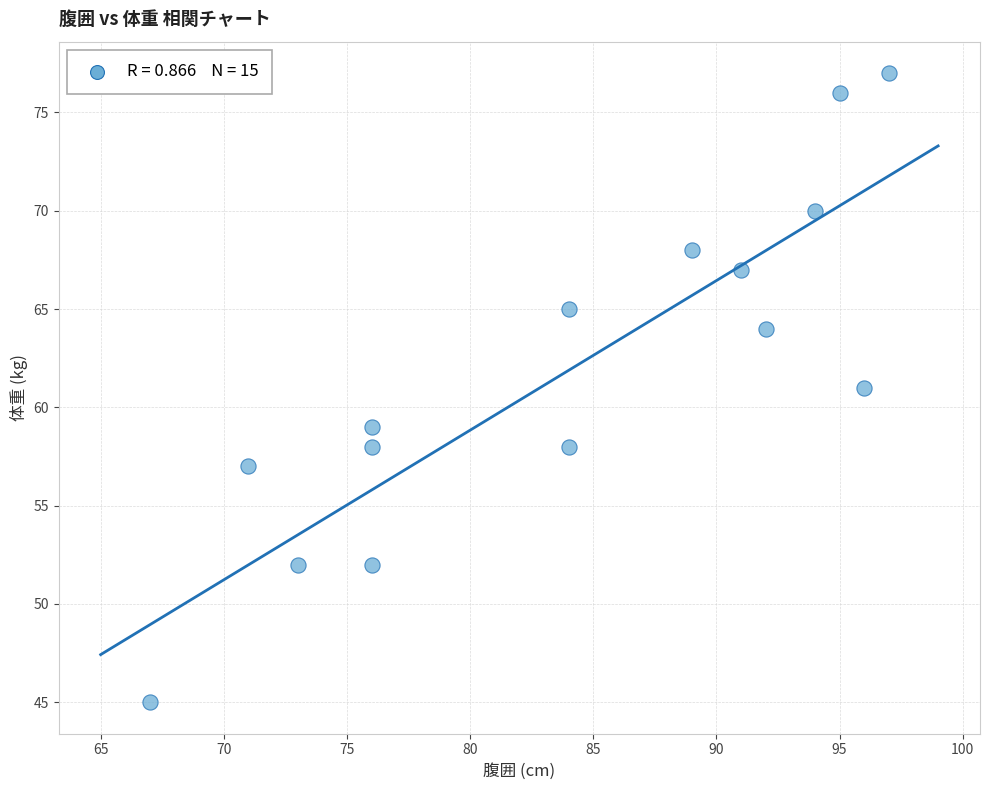

What is the range of Y values (max minus min)?

32